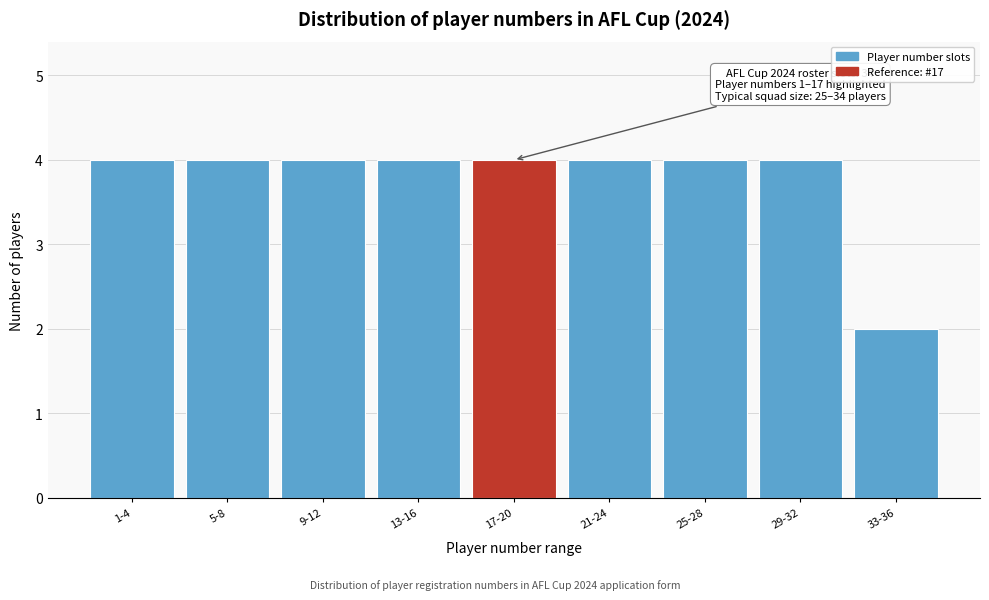

Reading left to right, list all the values displayed in this chart.

4	4	4	4	4	4	4	4	2